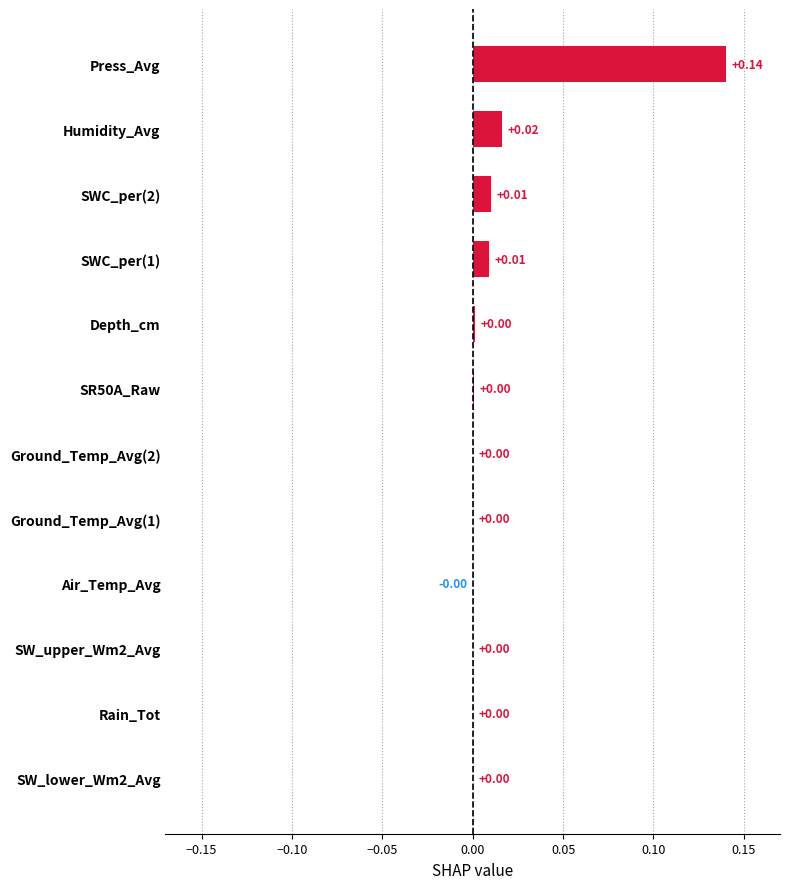

At which category does the chart reach its peak across all series?

Press_Avg